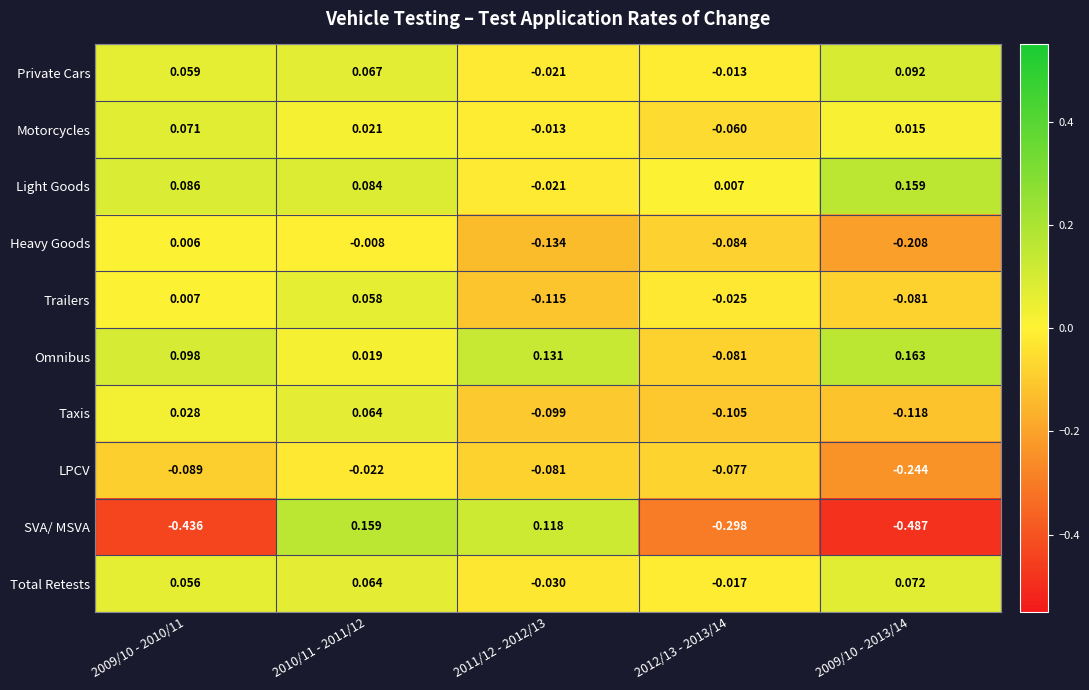

Rank the series at 2009/10 - 2010/11 from highest to lowest value.

Omnibus, Light Goods, Motorcycles, Private Cars, Total Retests, Taxis, Trailers, Heavy Goods, LPCV, SVA/ MSVA